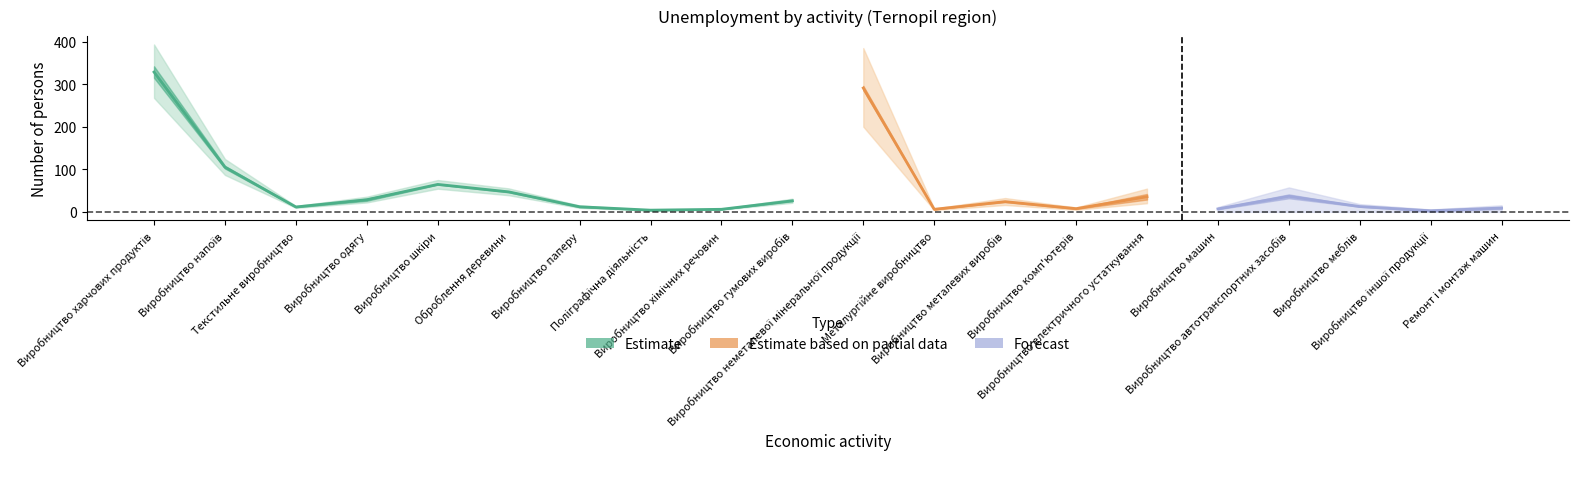

True or false: Станом на 01.02.2022 р. has more than 2 interior local peaks.

True